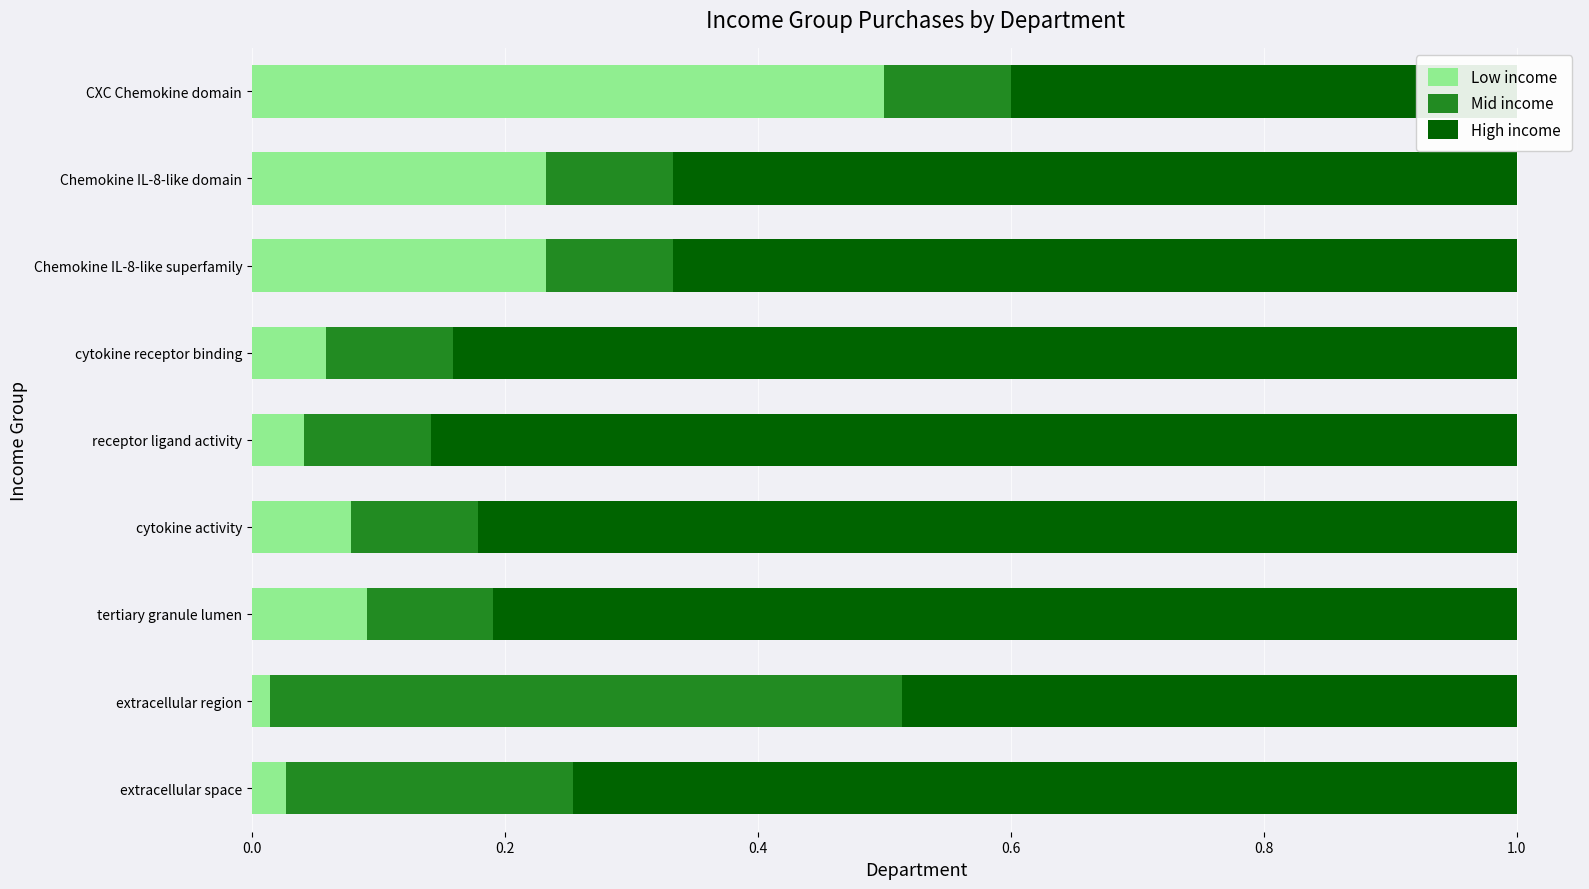

How many data points does each series have?

9